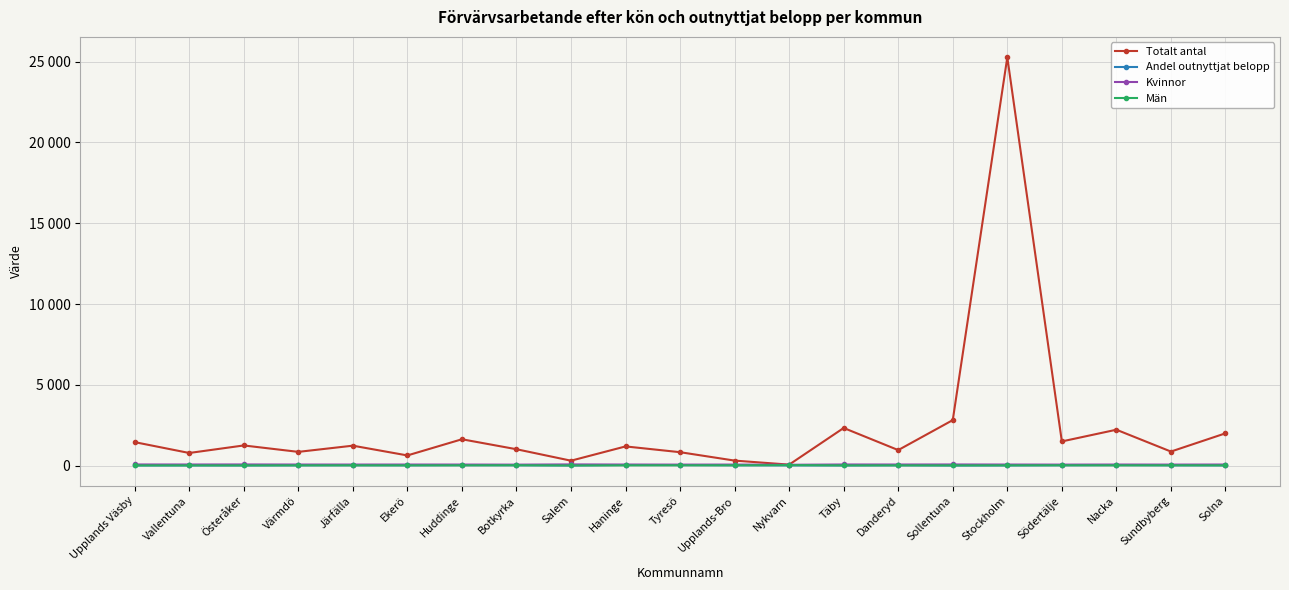

Reading left to right, extract all data points from this chart.

Totalt antal: Upplands Väsby=1461	Vallentuna=790	Österåker=1256	Värmdö=859	Järfälla=1242	Ekerö=638	Huddinge=1639	Botkyrka=1022	Salem=313	Haninge=1196	Tyresö=839	Upplands-Bro=319	Nykvarn=70	Täby=2337	Danderyd=969	Sollentuna=2824	Stockholm=25266	Södertälje=1505	Nacka=2229	Sundbyberg=878	Solna=2006
Andel outnyttjat belopp: Upplands Väsby=21	Vallentuna=23	Österåker=23	Värmdö=28	Järfälla=33	Ekerö=29	Huddinge=37	Botkyrka=32	Salem=21	Haninge=46	Tyresö=41	Upplands-Bro=32	Nykvarn=24	Täby=22	Danderyd=30	Sollentuna=19	Stockholm=23	Södertälje=32	Nacka=41	Sundbyberg=29	Solna=25
Kvinnor: Upplands Väsby=79	Vallentuna=77	Österåker=80	Värmdö=75	Järfälla=74	Ekerö=75	Huddinge=74	Botkyrka=69	Salem=82	Haninge=75	Tyresö=71	Upplands-Bro=73	Nykvarn=61	Täby=78	Danderyd=76	Sollentuna=79	Stockholm=75	Södertälje=71	Nacka=75	Sundbyberg=72	Solna=76
Män: Upplands Väsby=21	Vallentuna=23	Österåker=20	Värmdö=25	Järfälla=26	Ekerö=25	Huddinge=26	Botkyrka=31	Salem=18	Haninge=25	Tyresö=29	Upplands-Bro=27	Nykvarn=39	Täby=22	Danderyd=24	Sollentuna=21	Stockholm=25	Södertälje=29	Nacka=25	Sundbyberg=28	Solna=24